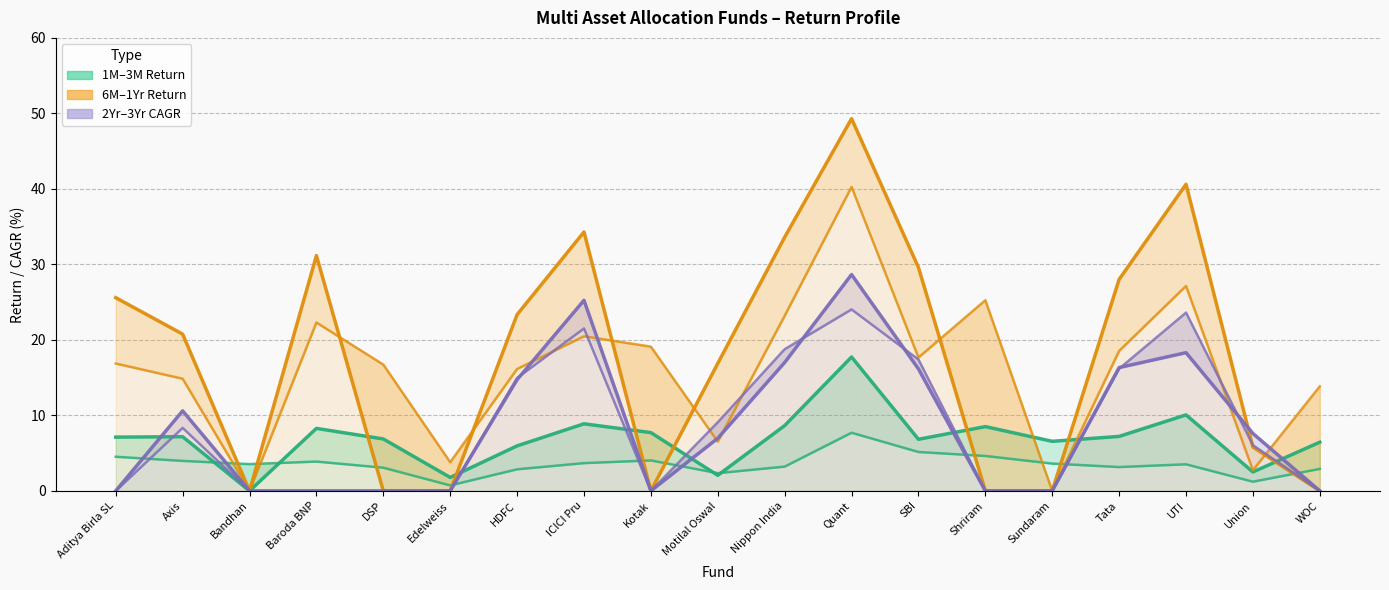

Rank the series by their maximum value, from highest to lowest.

6M–1Yr Return upper, 6M–1Yr Return lower, 2Yr–3Yr CAGR upper, 2Yr–3Yr CAGR lower, 1M–3M Return upper, 1M–3M Return lower